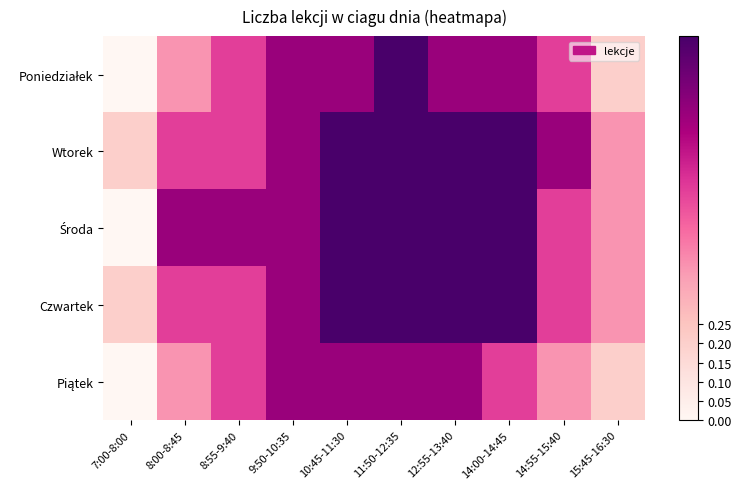

Between 8:55-9:40 and 8:00-8:45, which is larger?

8:55-9:40